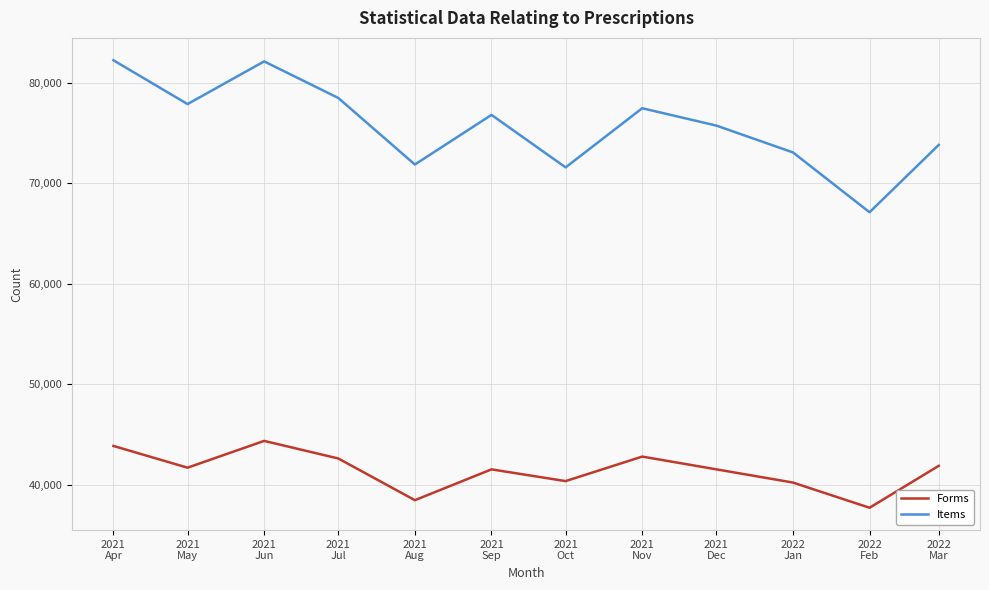

What is the highest value of the Items series?

82216